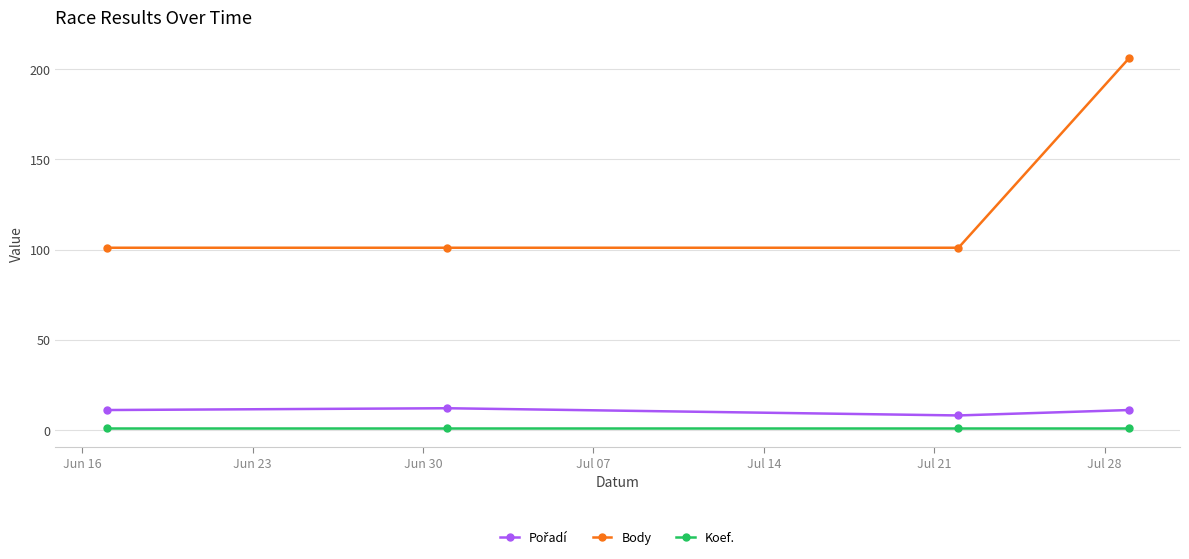

Does the chart have visible grid lines?

Yes